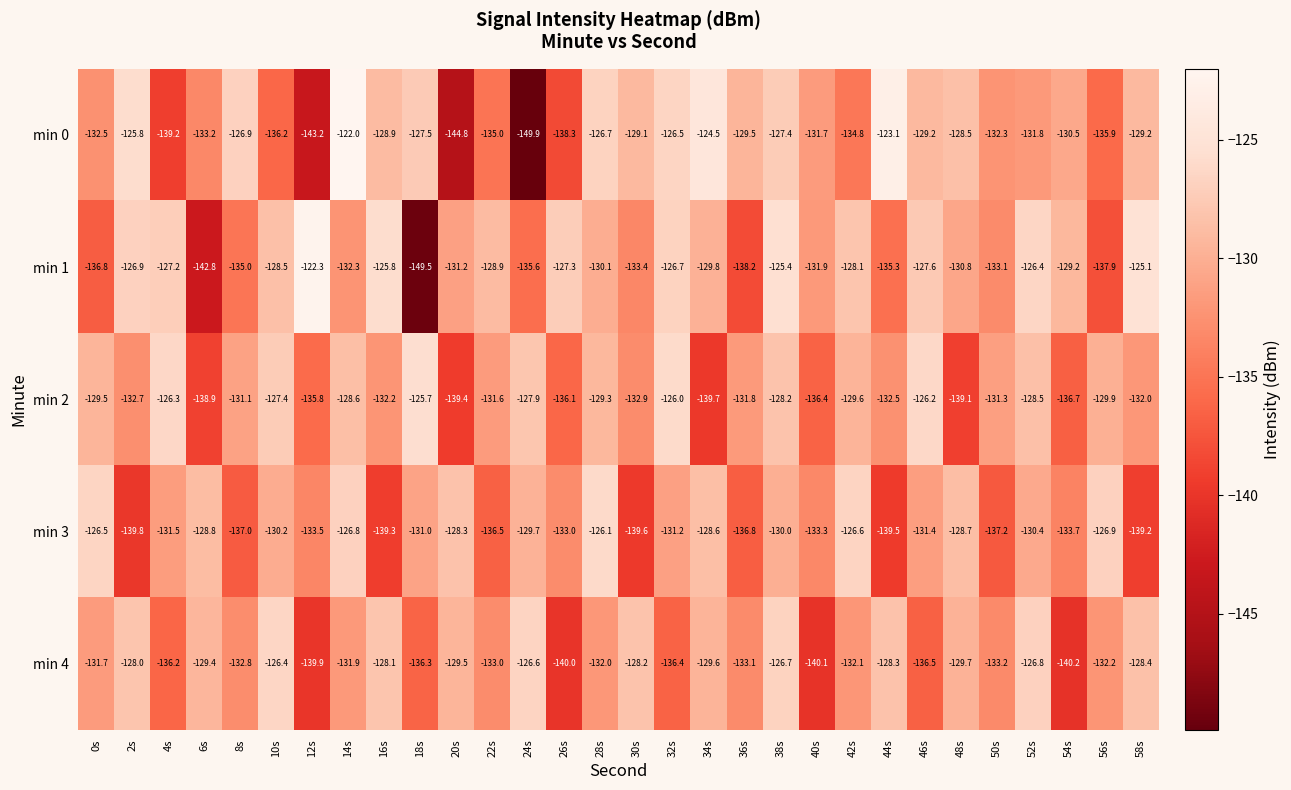

How many categories are shown in the chart?

30